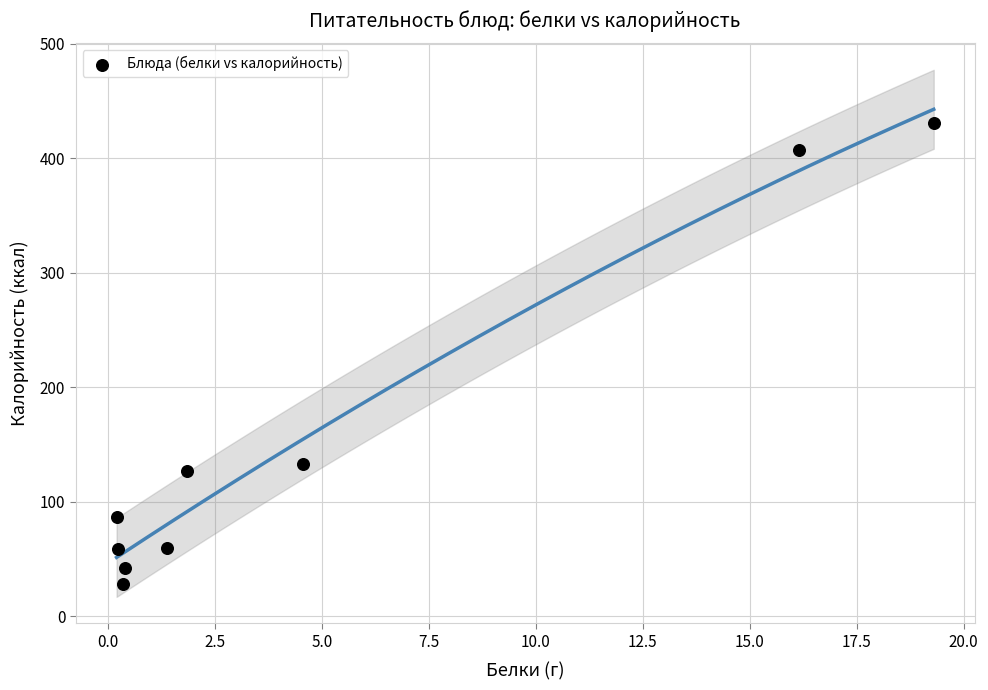

What is the range of X values (max minus min)?

19.1